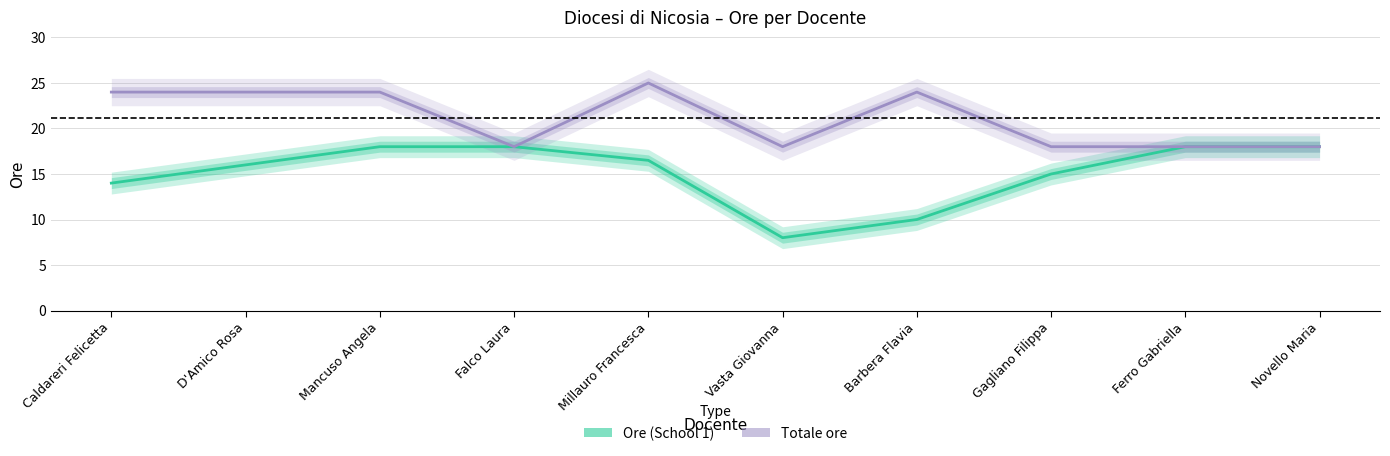

In Totale ore, how many points are higher than both neighbors (excluding endpoints)?

2